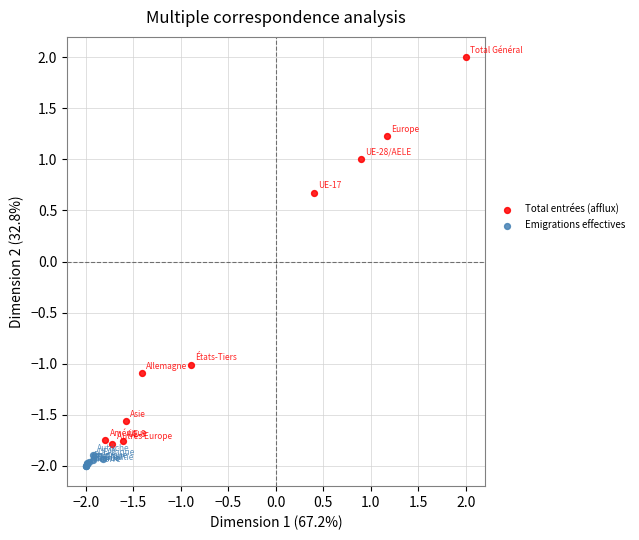

Which series has the widest spread of Y values?

Total entrées (afflux)